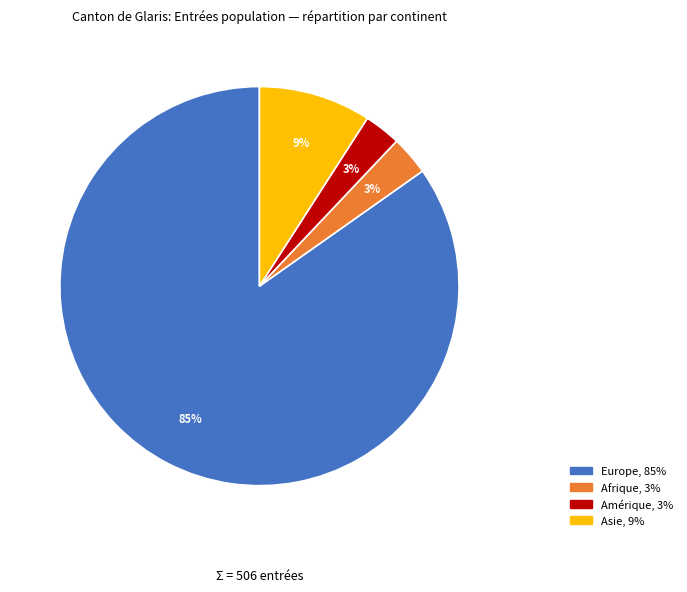

To the nearest percent, what portion does Amérique represent?

3%